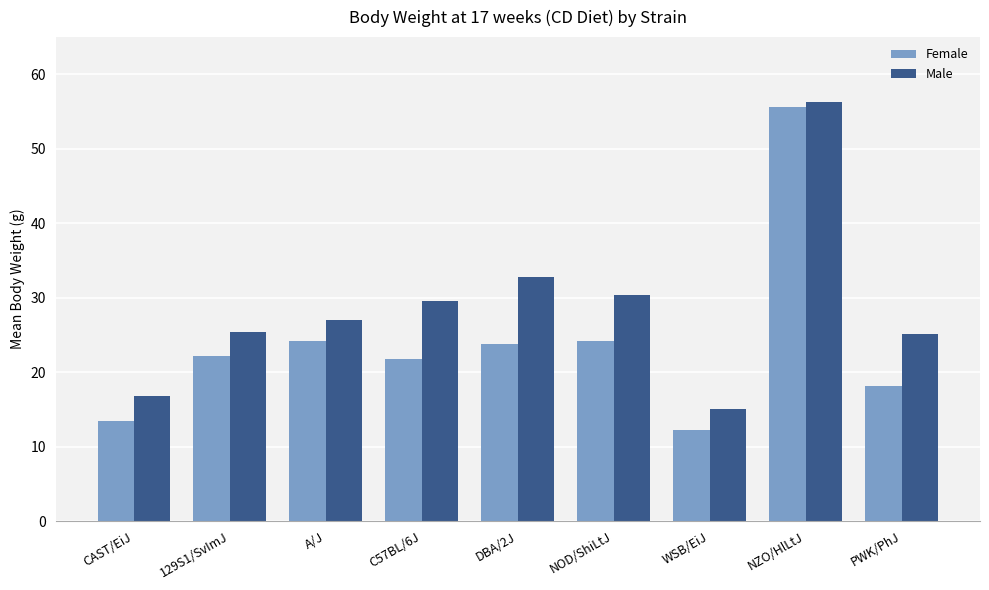

What is the value of the Female bar at the 5th from the left?

23.8